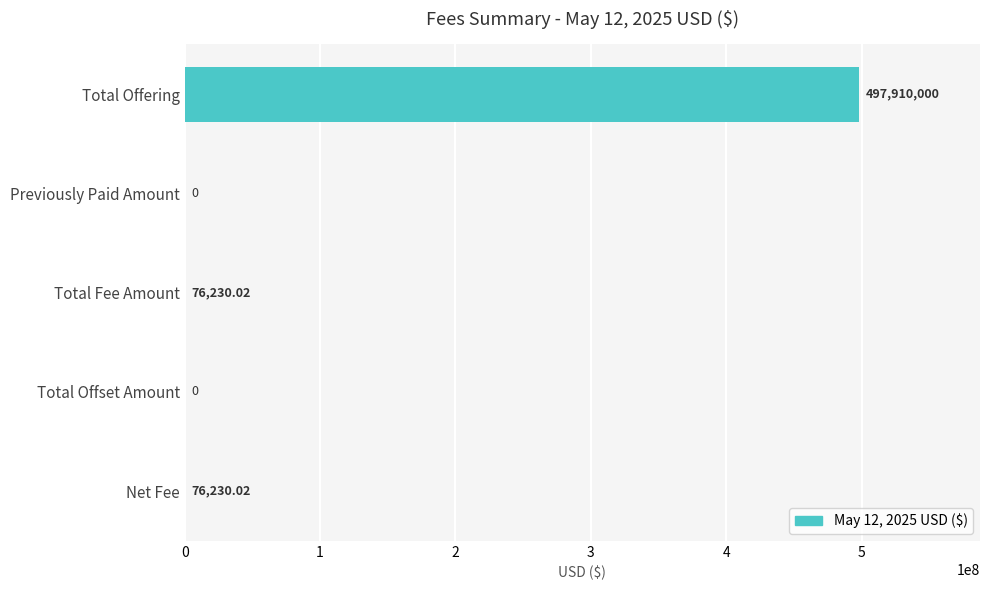

What is the maximum value shown in the chart?

497910000.0